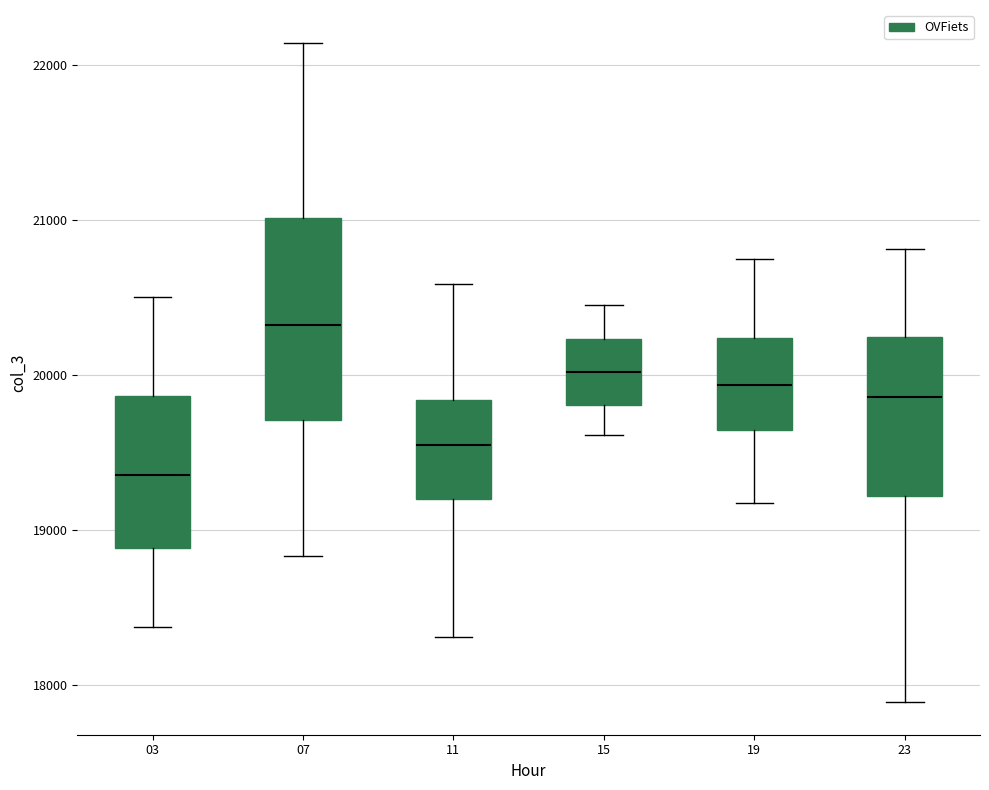

Where is the lower edge of the box at x = 23 on the y-axis? The values are not printed on the chart, so give them approximately, as read against the axis.

19200